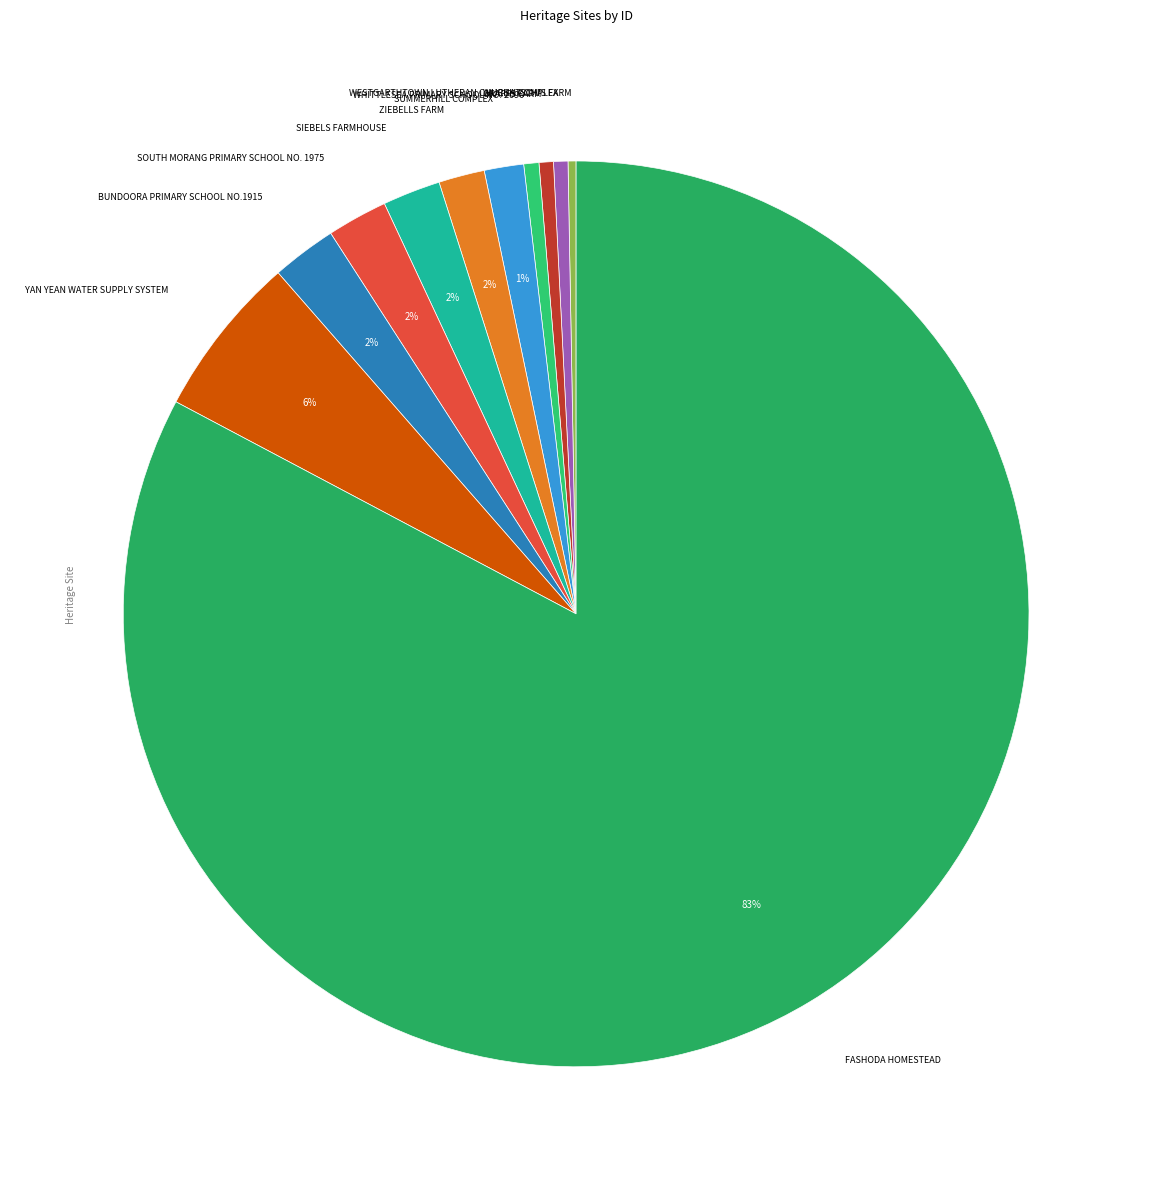

How many segments does this pie chart have?

11